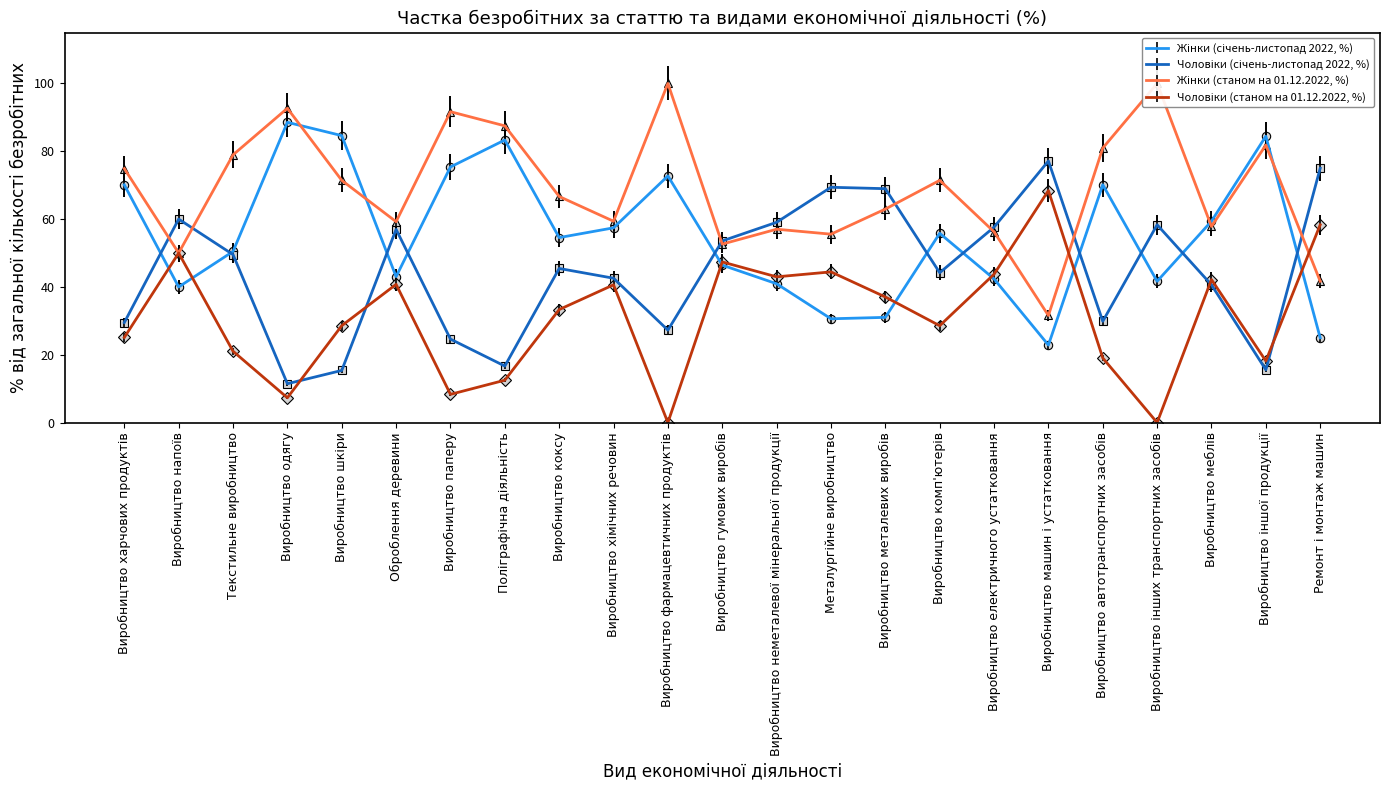

At which label does Жінки (станом на 01.12.2022, %) reach its peak?

Виробництво фармацевтичних продуктів